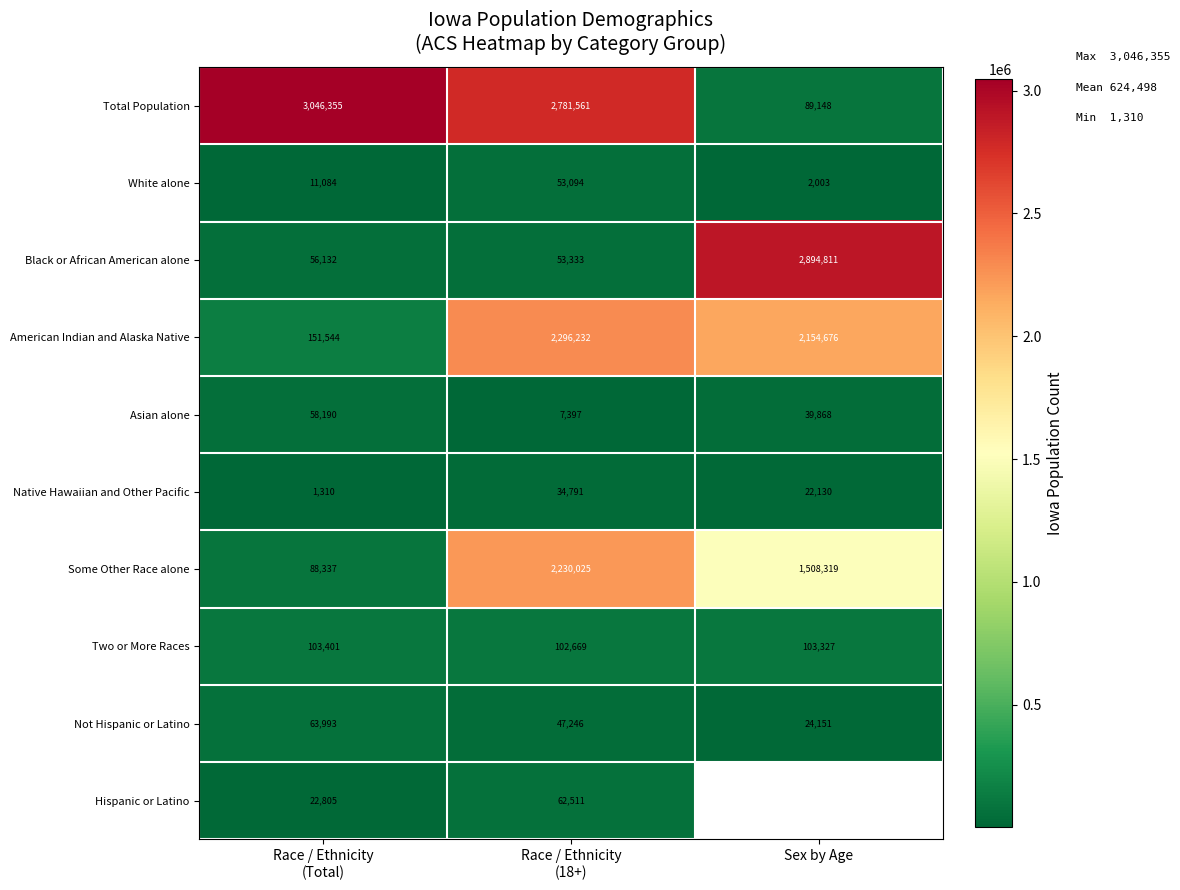

How many values in the Total Population series are below 2781561?

1